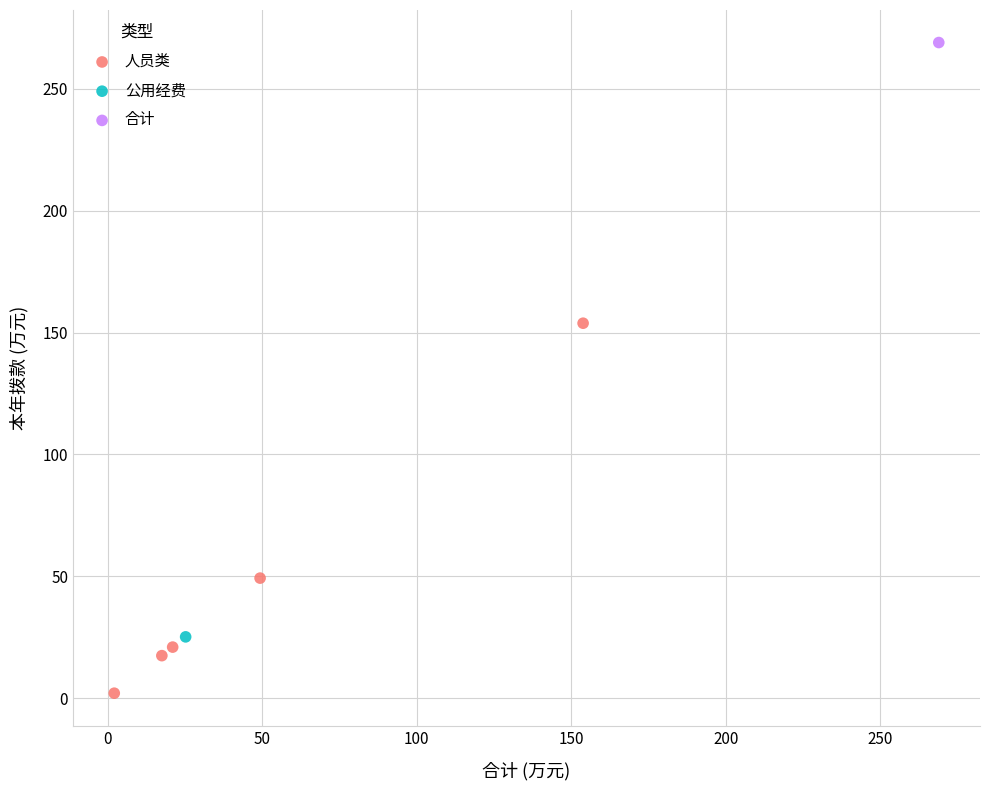

What are all the series names shown in the legend?

人员类, 公用经费, 合计